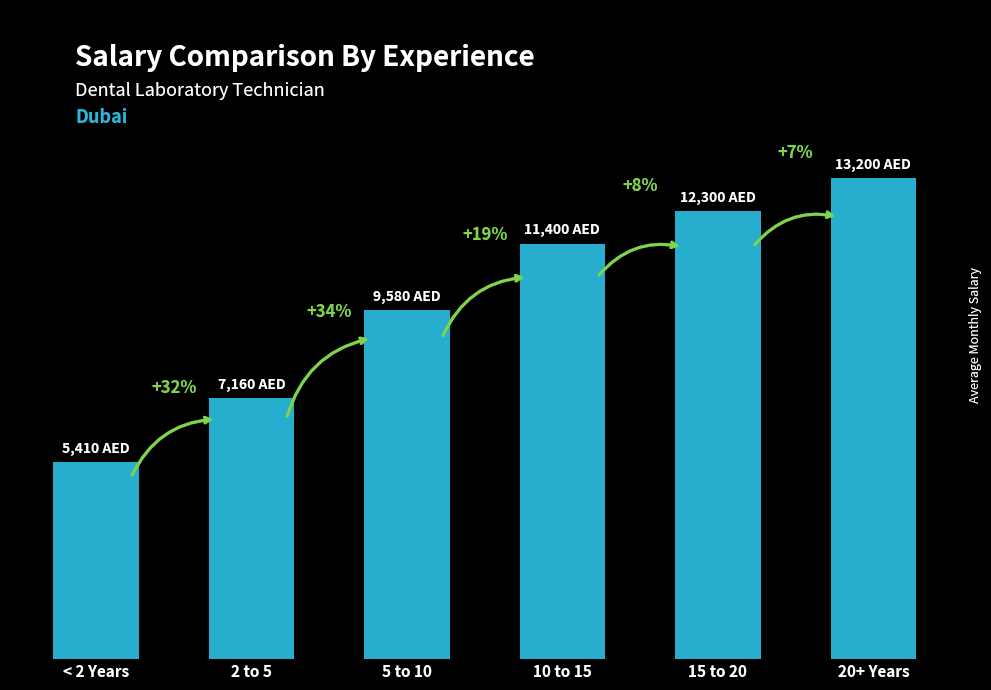

Does the chart contain any negative values?

No